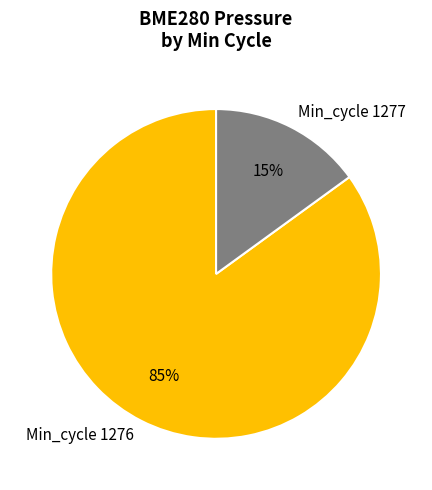

Does any single category account for the majority?

Yes